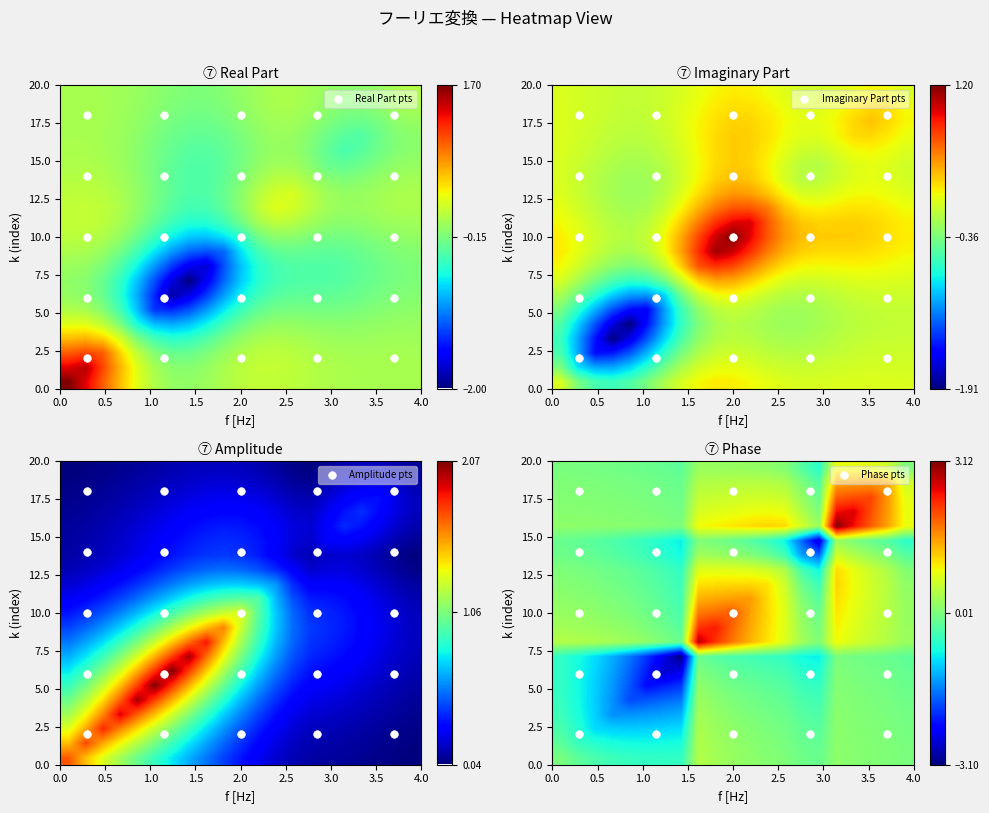

How many values in the real series are below 0?

11